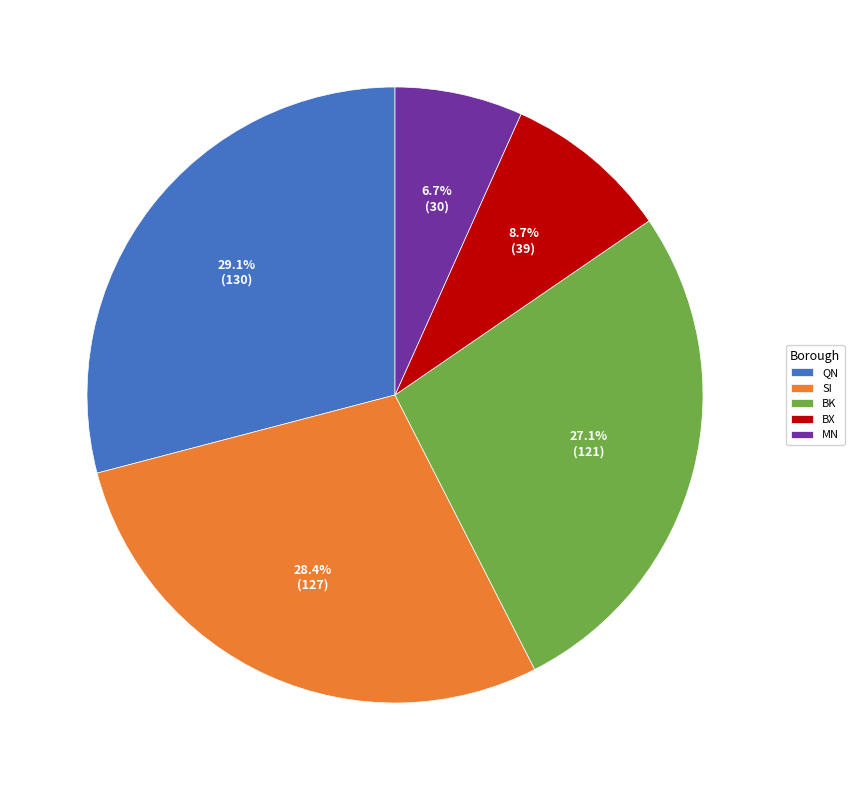

Does any single category account for the majority?

No